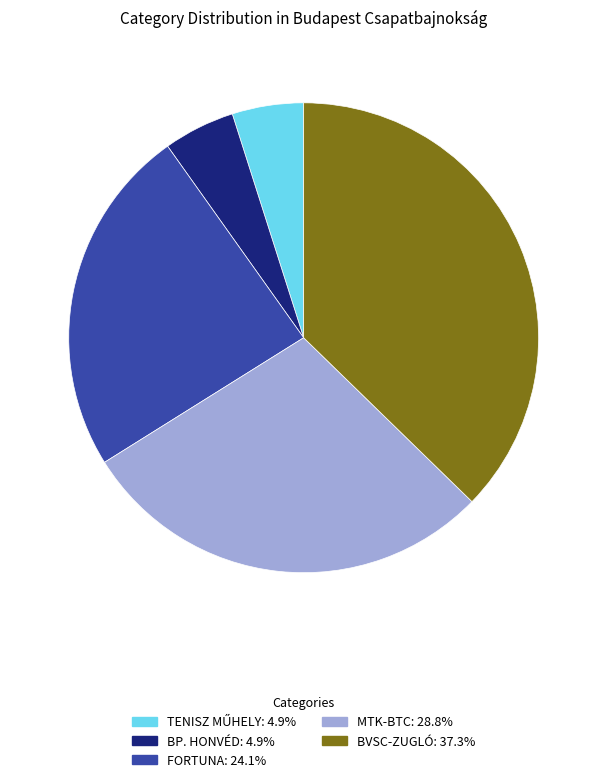

Which slice is the largest?

BVSC-ZUGLÓ